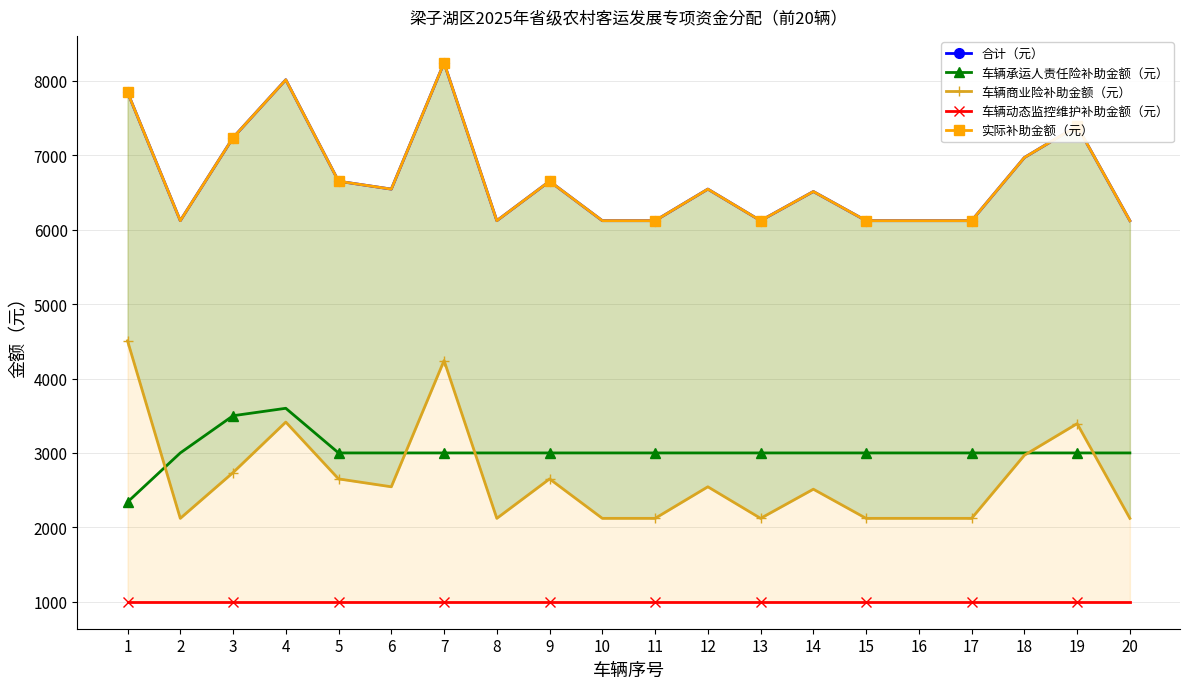

Read the 车辆动态监控维护补助金额（元） value at 1.

1000.0